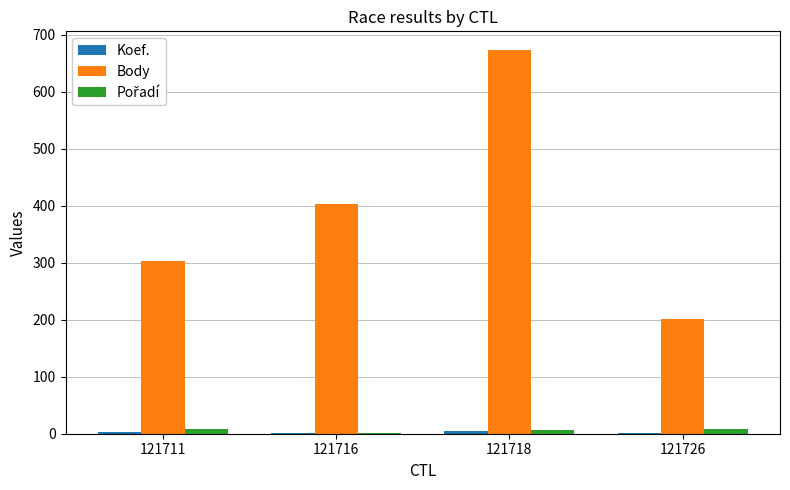

The Body series shows 934 at 121718. True or false?

False